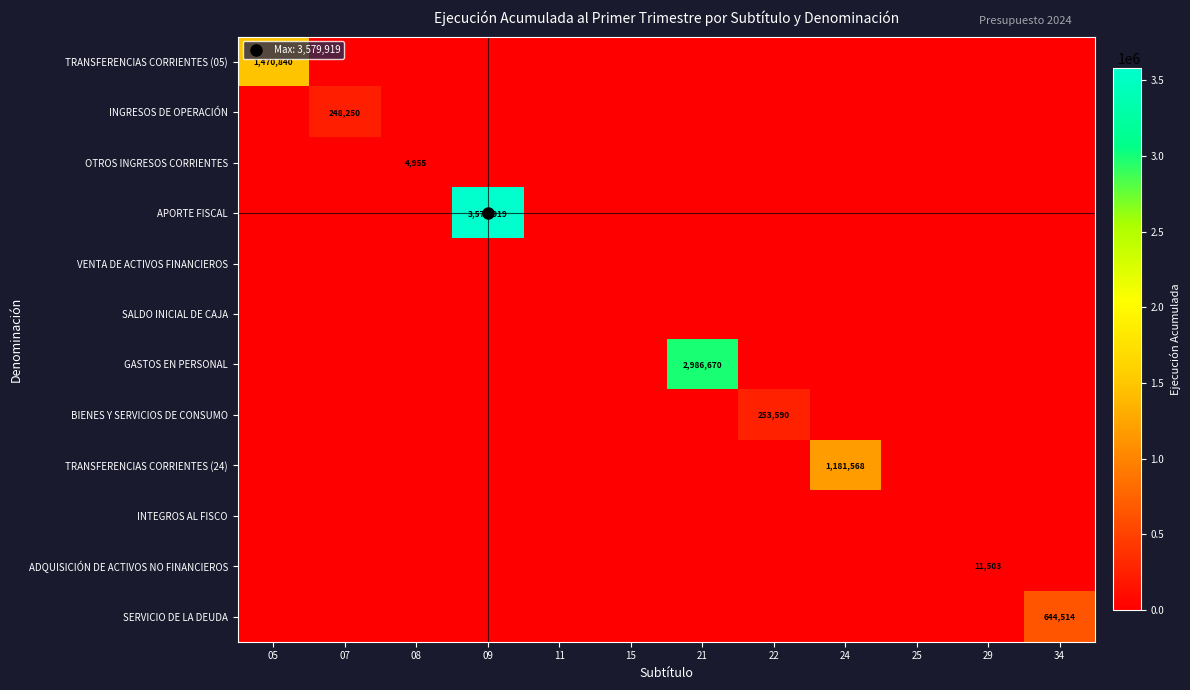

Rank the categories by SERVICIO DE LA DEUDA value from highest to lowest.

34, 05, 07, 08, 09, 11, 15, 21, 22, 24, 25, 29